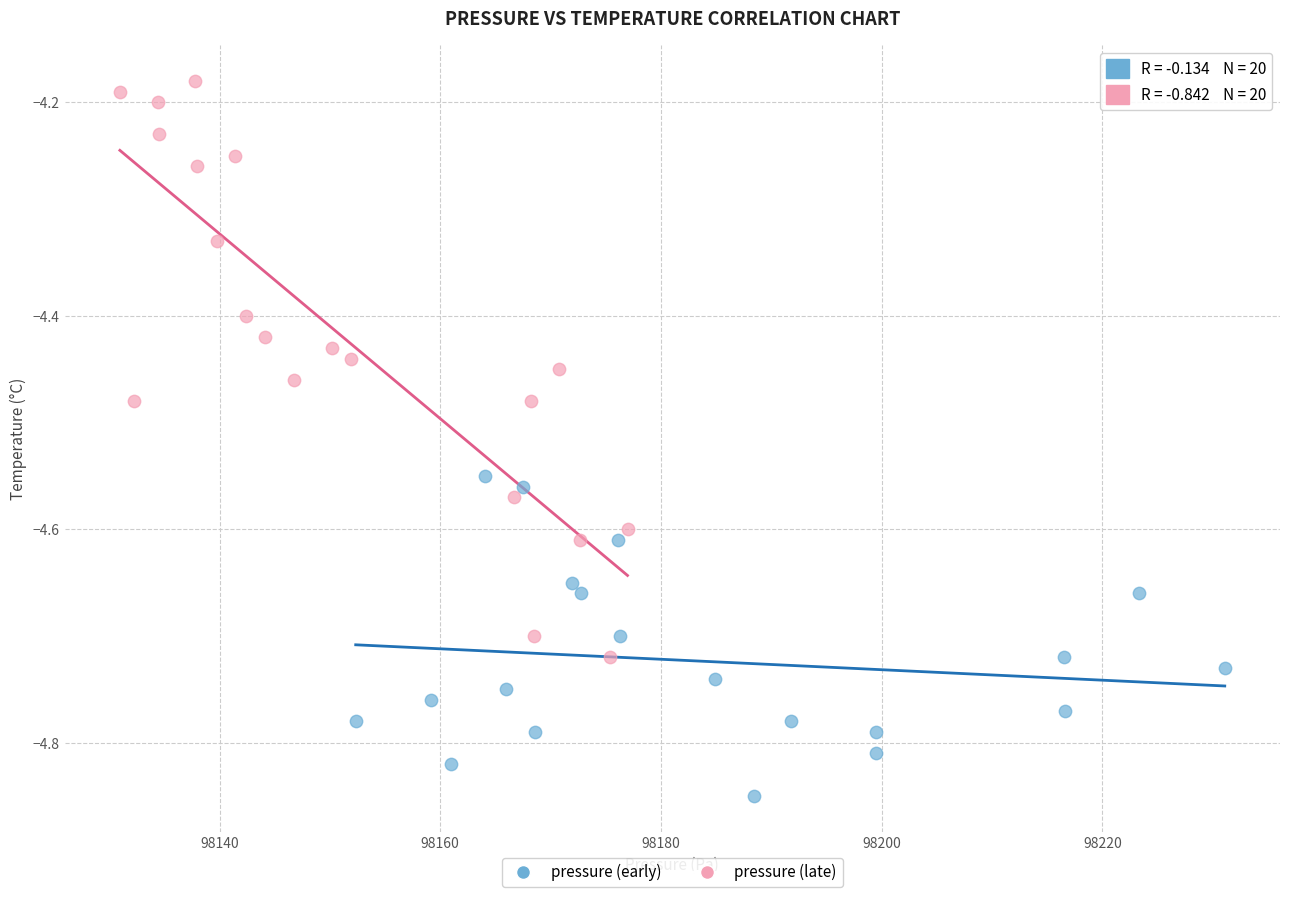

Which series reaches the maximum Y coordinate?

pressure (late)